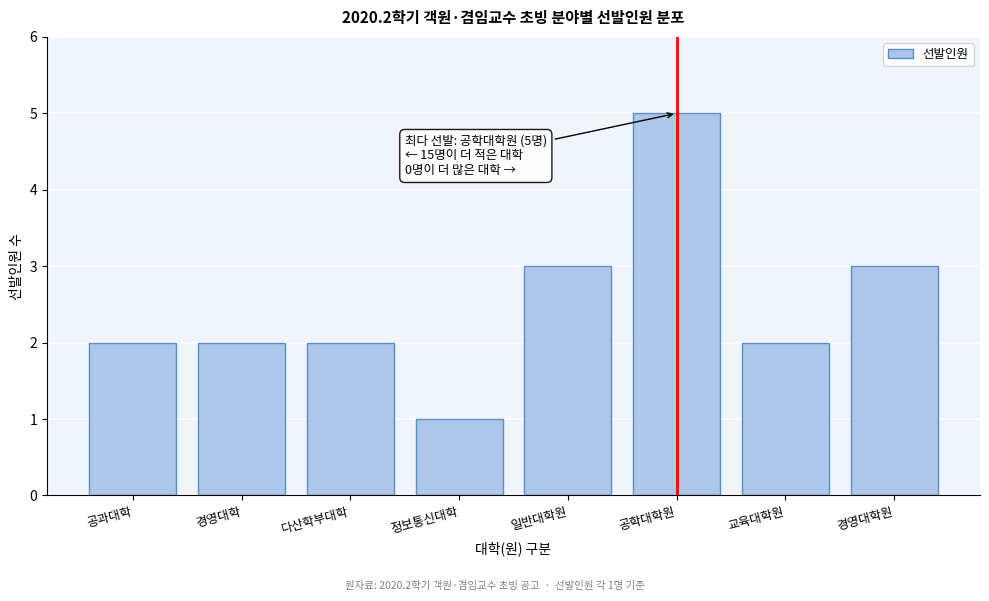

Reading left to right, extract all data points from this chart.

2	2	2	1	3	5	2	3